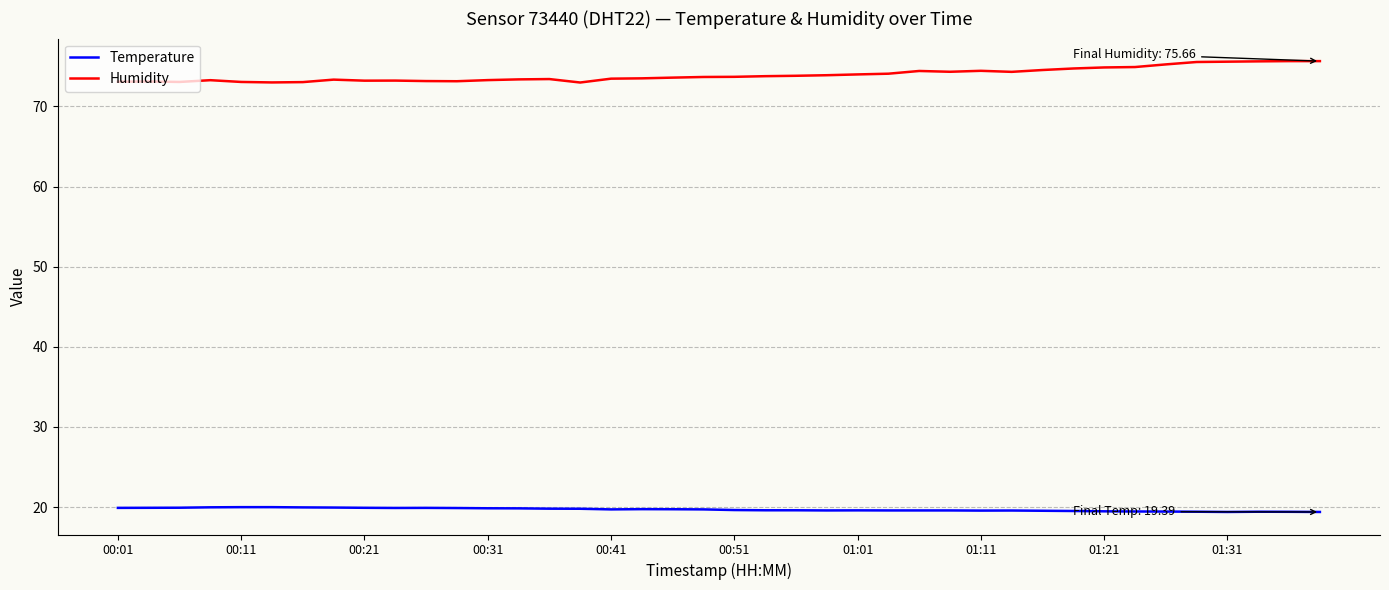

What is the minimum value shown in the chart?

19.4